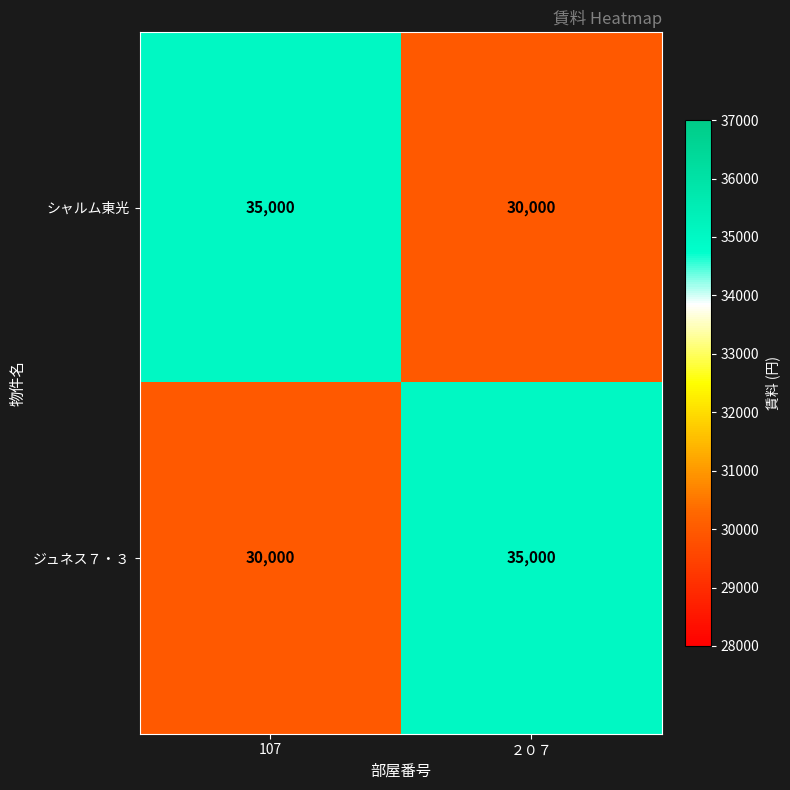

Read the ジュネス７・３ value at 107, to the nearest 100.

30000